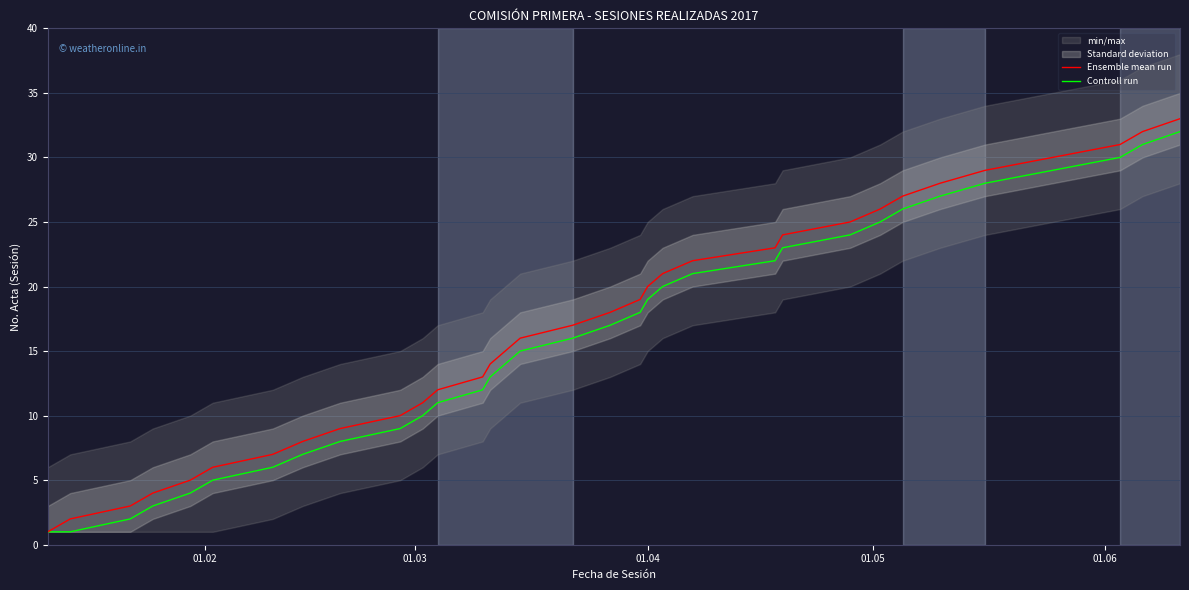

True or false: Ensemble mean run and Controll run cross at least once.

False